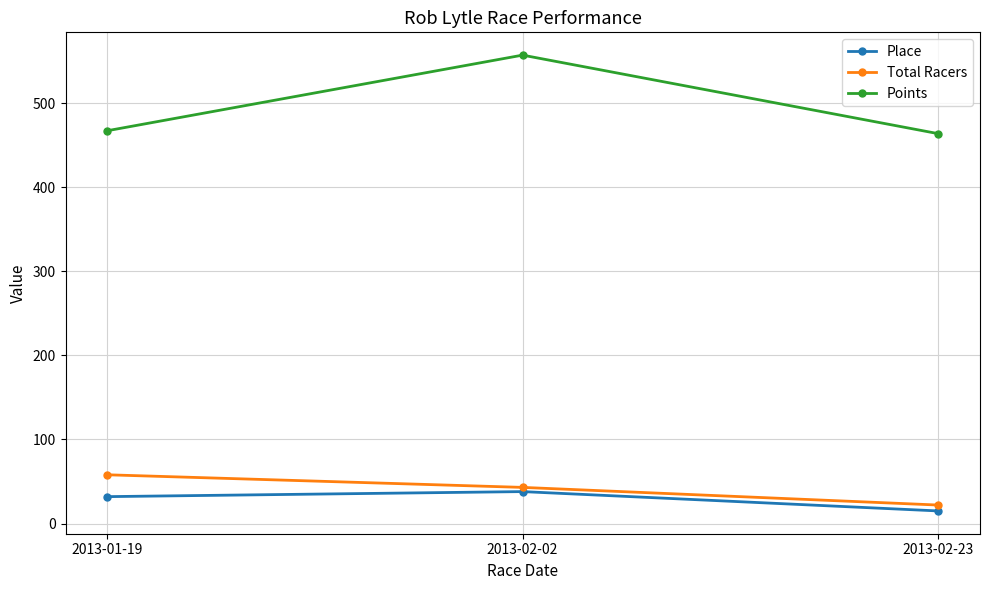

What is the sum of the Total Racers values at 2013-01-19 and 2013-02-23?

80.0